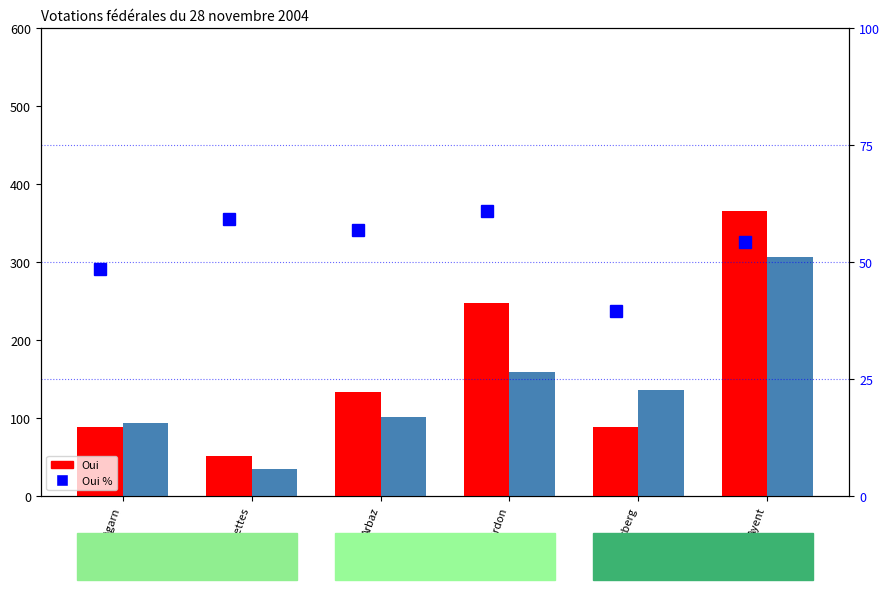

Reading left to right, what are all the values shown in this chart?

Oui: 88.0	51.0	133.0	248.0	89.0	365.0
Non: 93.0	35.0	101.0	159.0	136.0	306.0
Oui %: 48.6	59.3	56.8	60.9	39.6	54.4